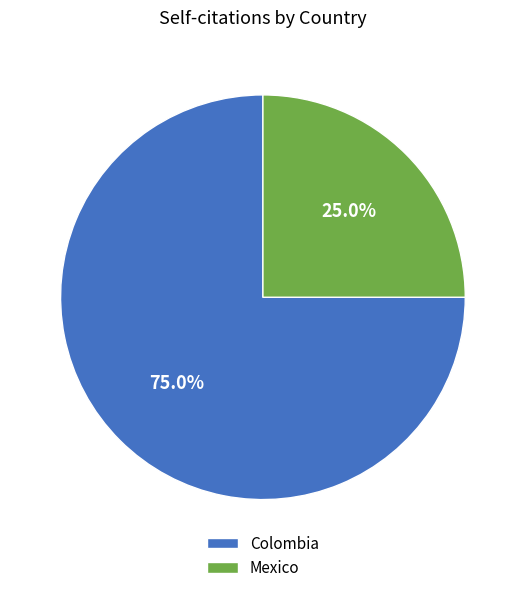

Which category accounts for the majority?

Colombia